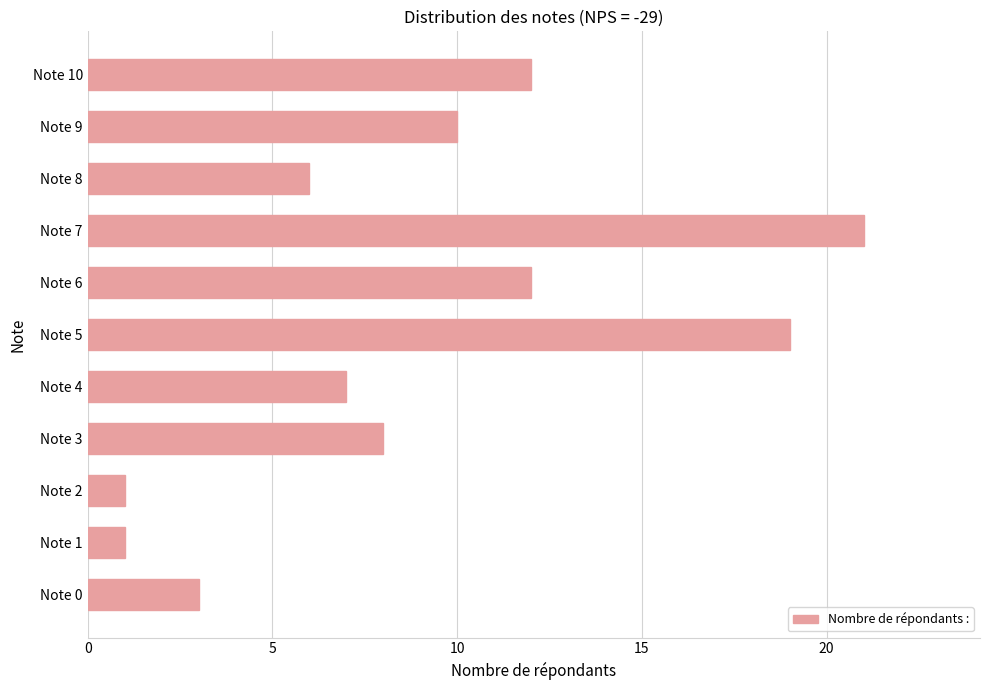

What is the sum of all values?

100